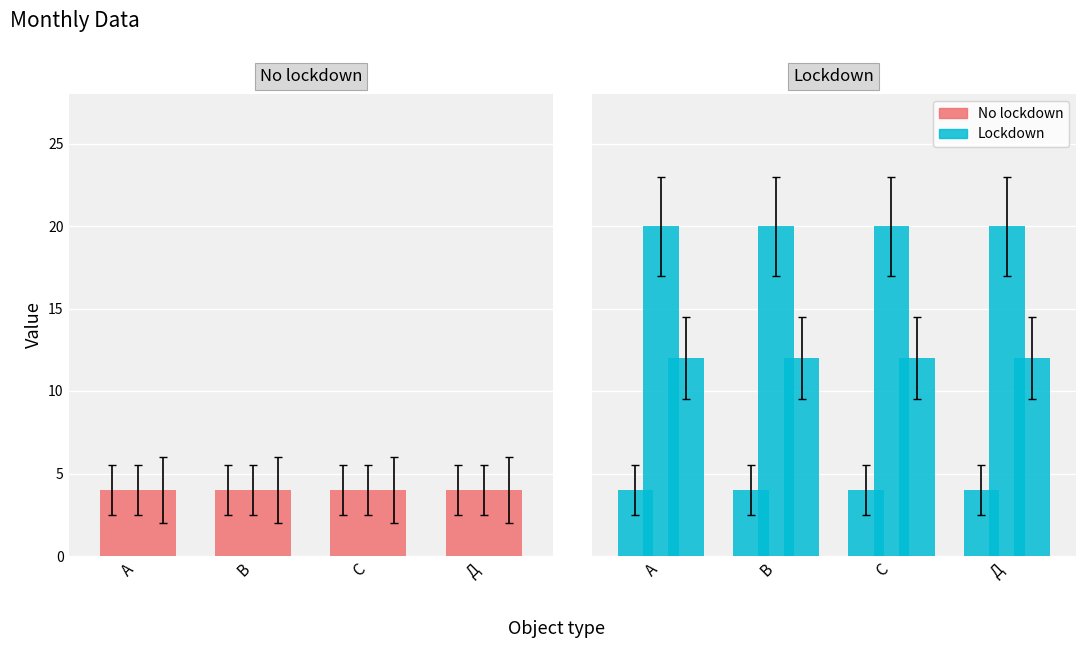

What value does the Month 3 series have at Д?

4